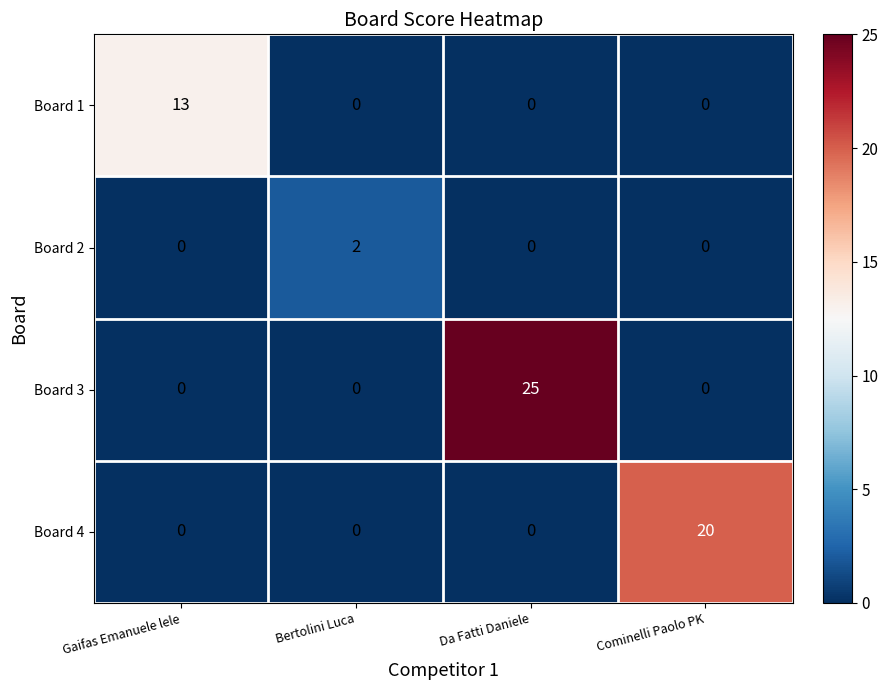

Is it true that Board 4 equals -9 at Da Fatti Daniele?

False